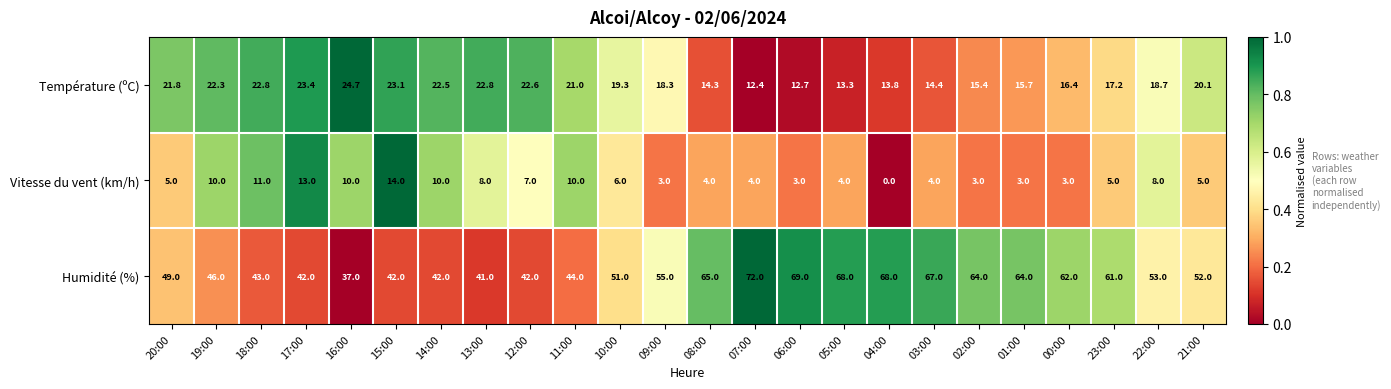

True or false: Humidité (%) has a value of 51.0 at 10:00.

True